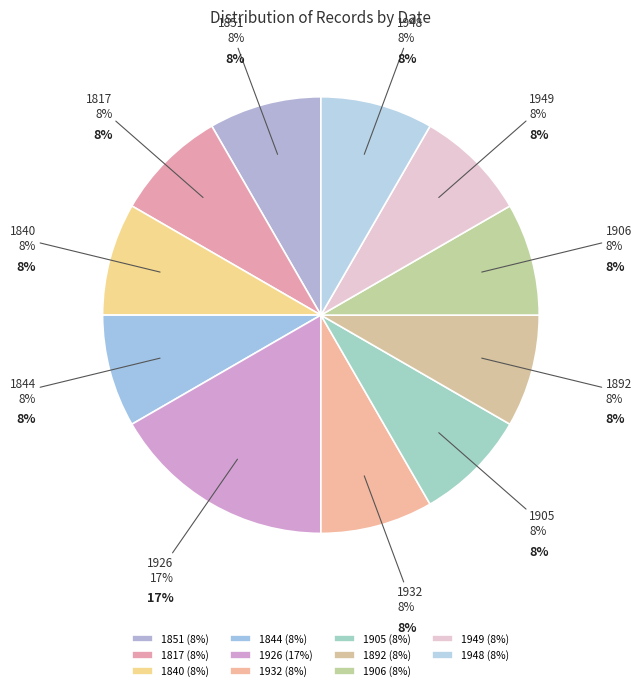

Rank the categories by value from lowest to highest.

1851, 1817, 1840, 1844, 1932, 1905, 1892, 1906, 1949, 1948, 1926